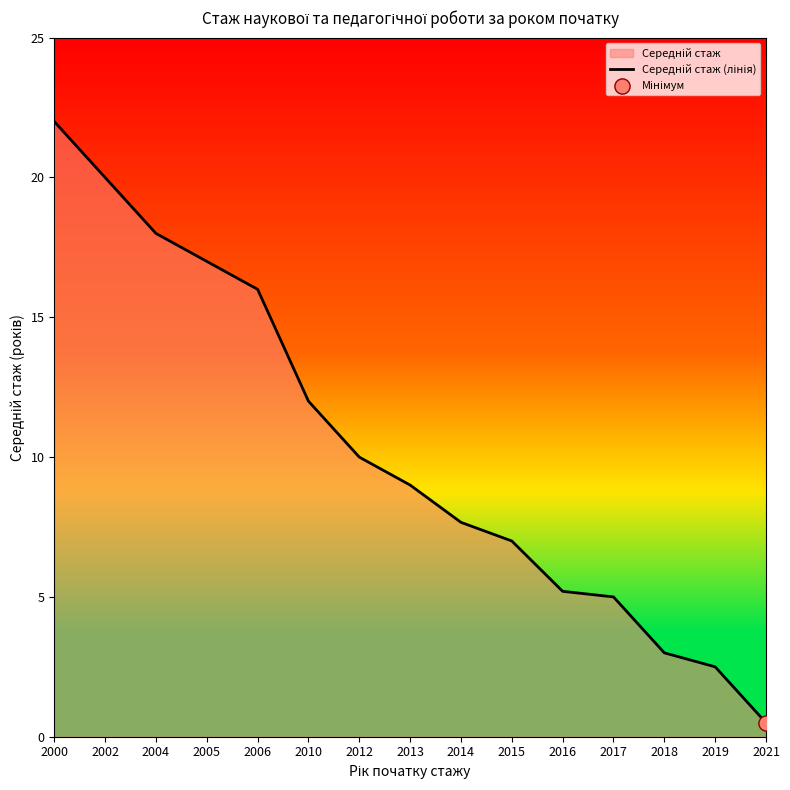

What is the change in value from 2010 to 2012?

-2.0